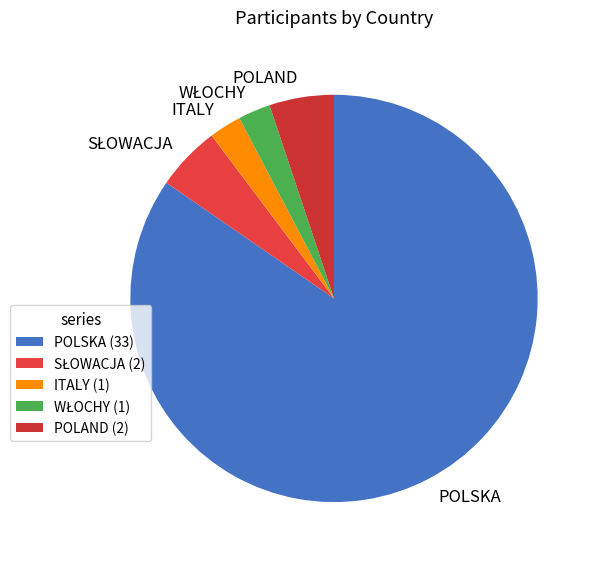

How many segments does this pie chart have?

5